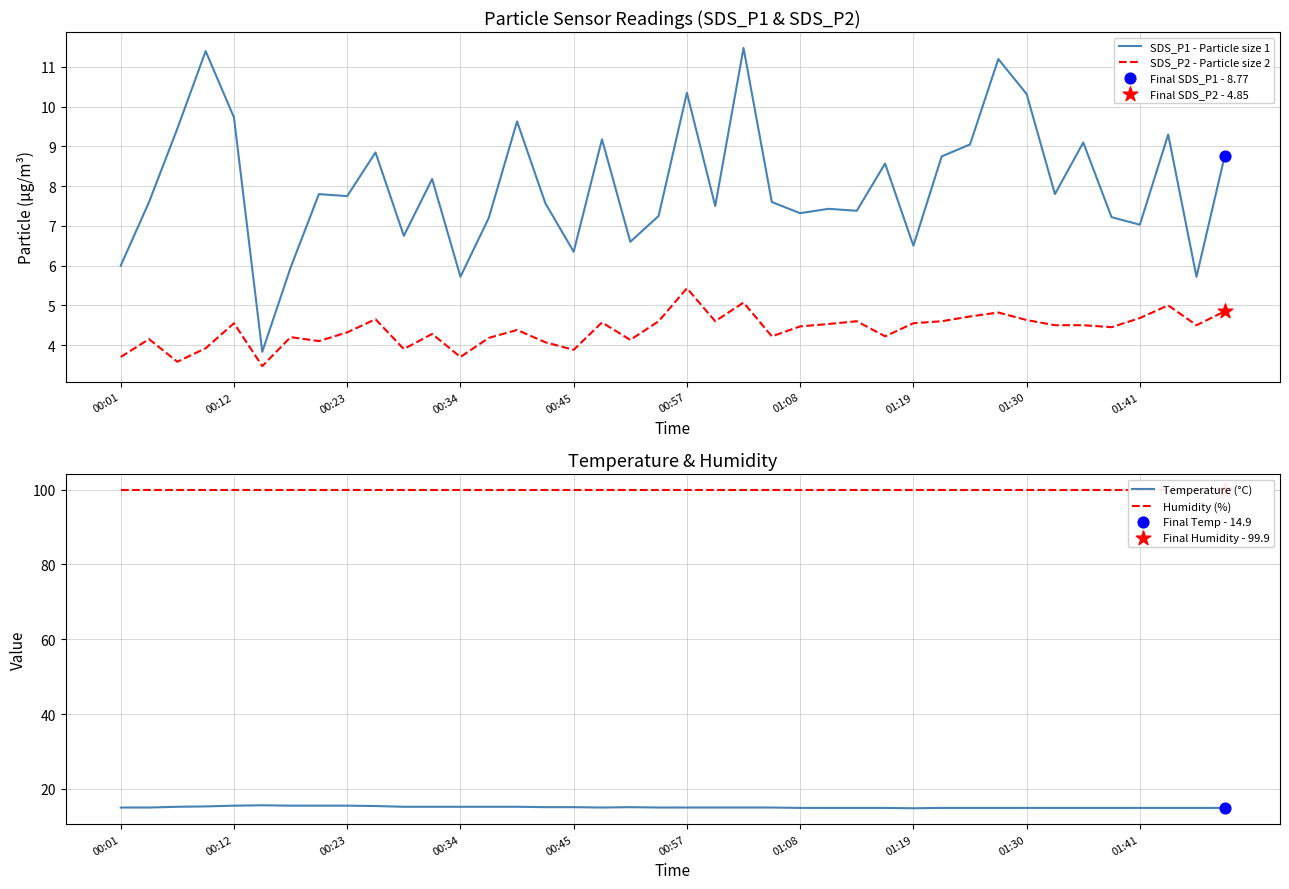

True or false: SDS_P1 - Particle size 1 and SDS_P2 - Particle size 2 cross at least once.

False